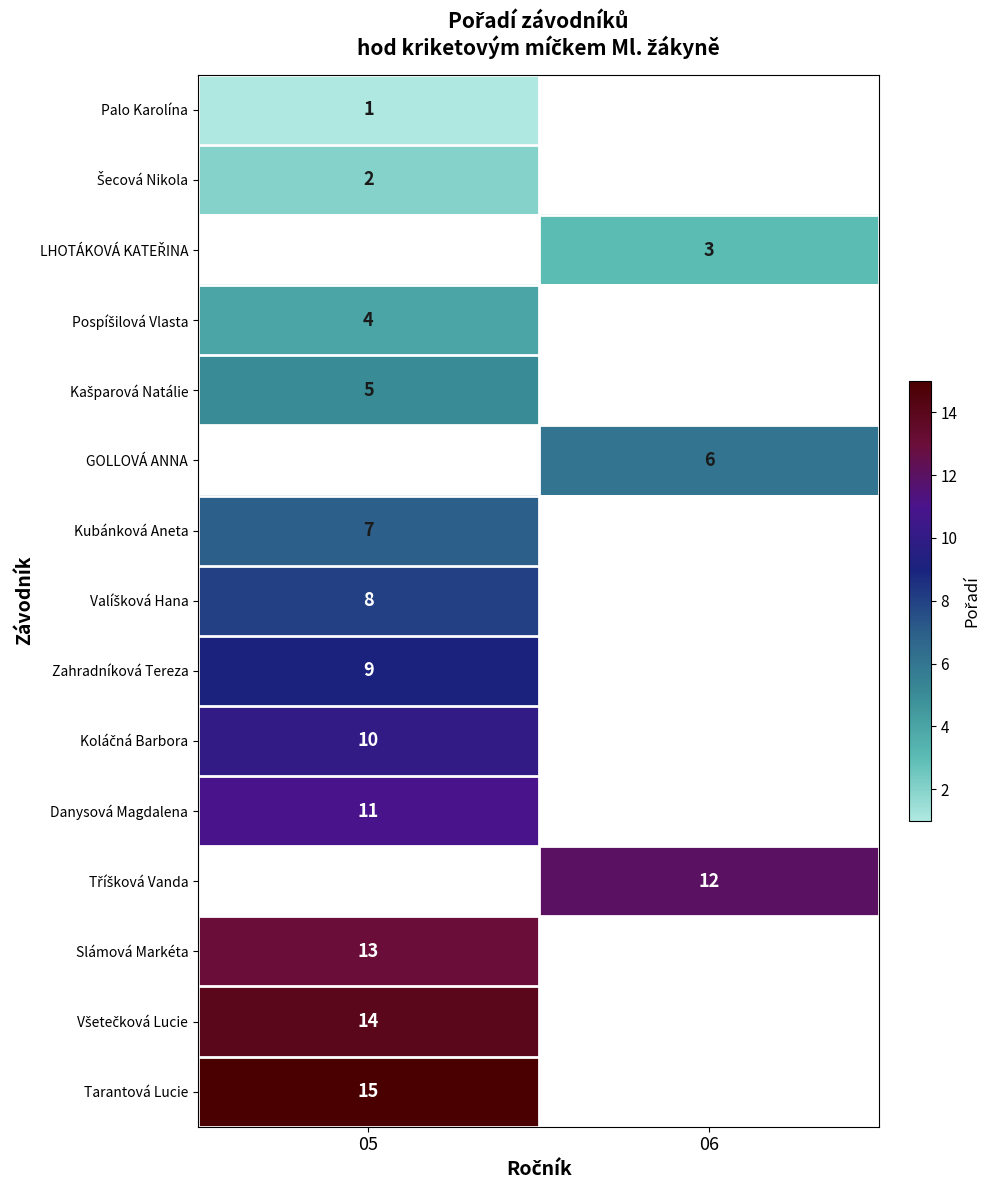

What is the greatest value displayed?

15.0